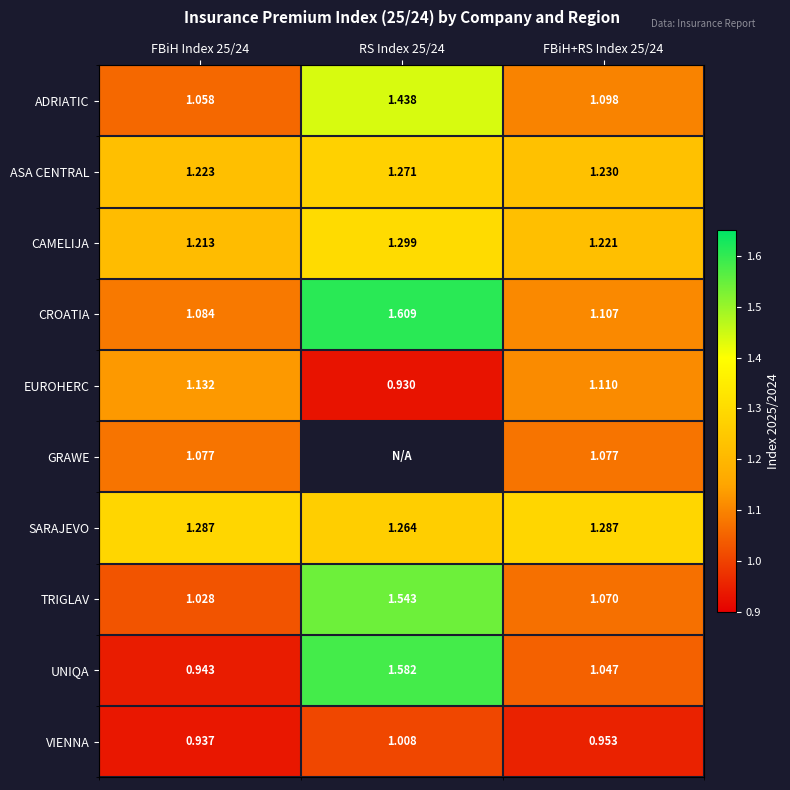

Is the value of SARAJEVO at FBiH+RS Index 25/24 greater than the value of EUROHERC at FBiH+RS Index 25/24?

Yes